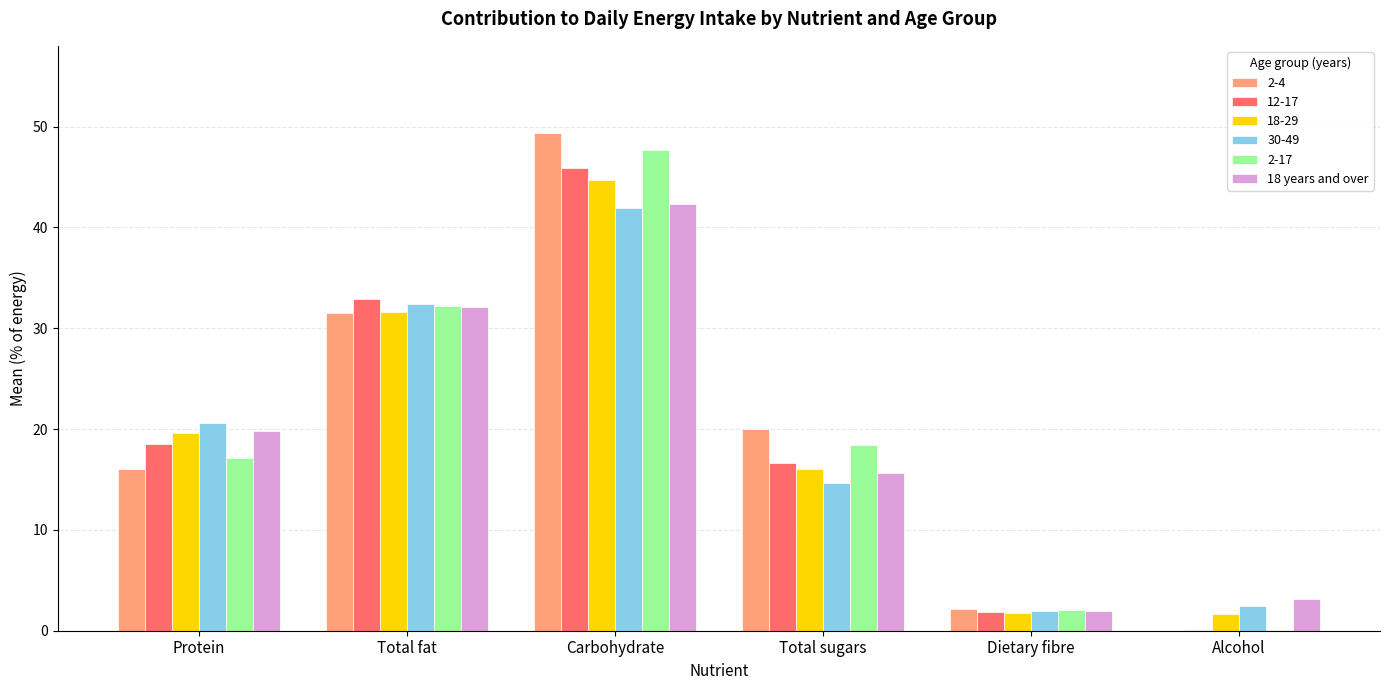

True or false: 18-29 has a value of 5.8 at Total sugars.

False